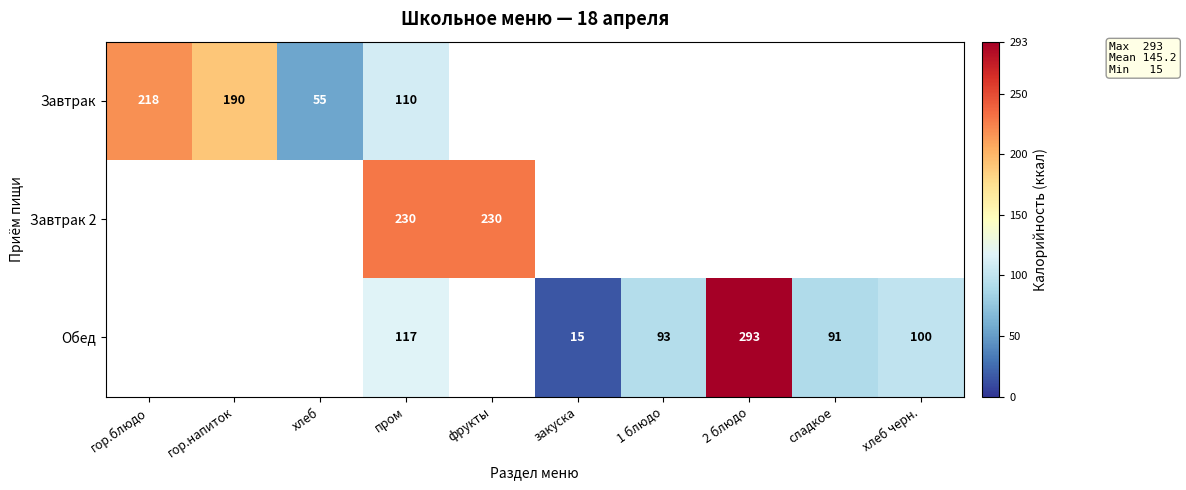

The Обед series shows 91 at сладкое. True or false?

True